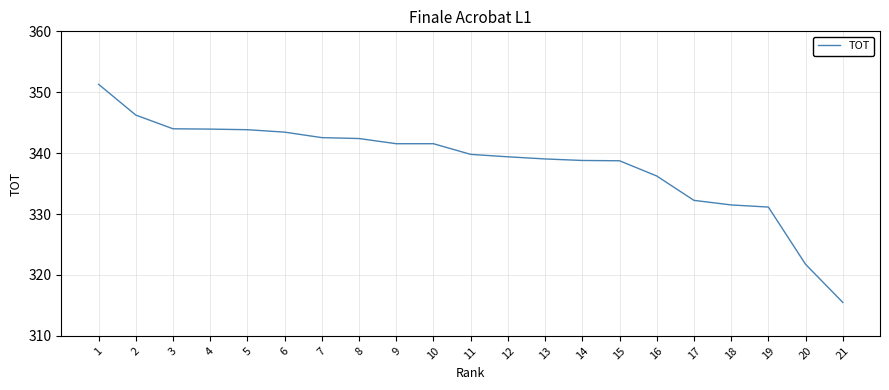

What is the approximate value at 10?

341.6